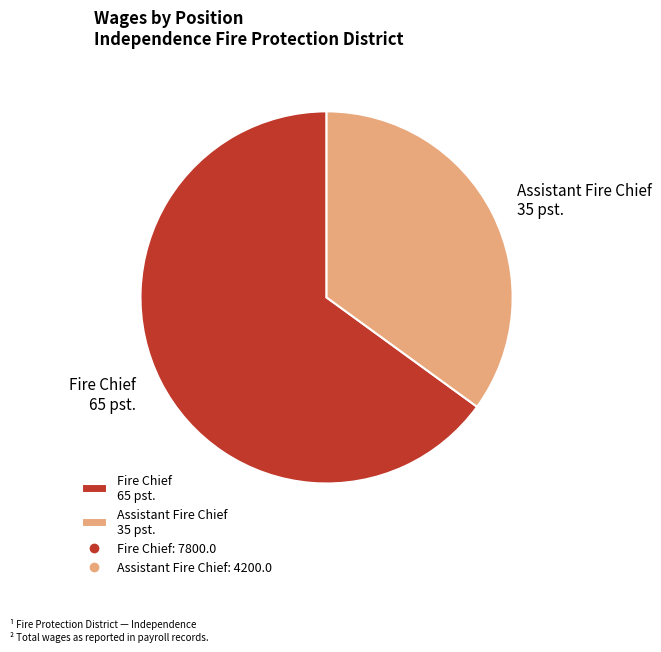

Between Assistant Fire Chief 35 pst. and Fire Chief 65 pst., which is larger?

Fire Chief 65 pst.